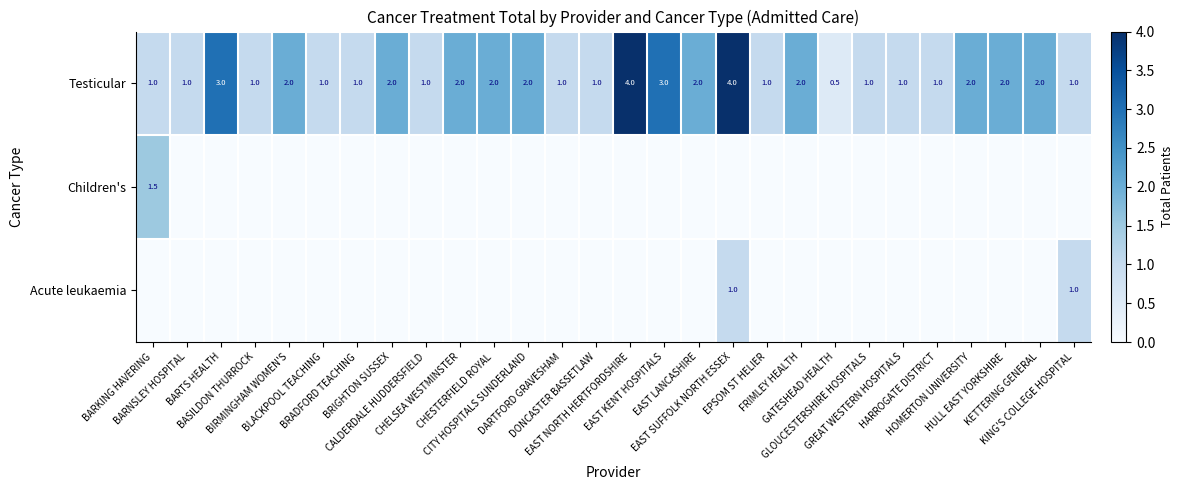

What is the average value of the Testicular series?

1.7